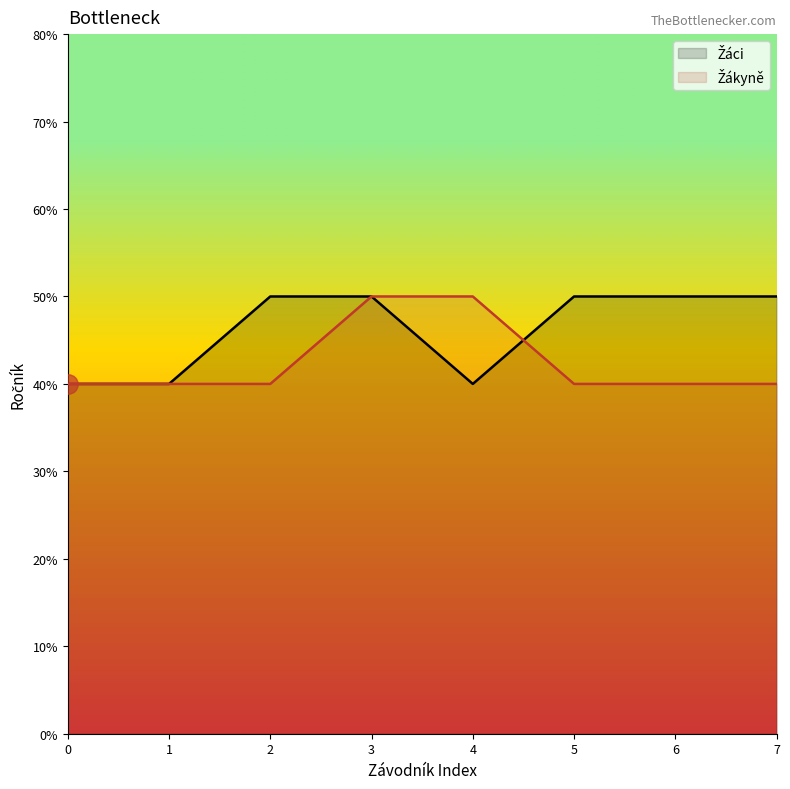

What are all the series names shown in the legend?

Žáci, Žákyně